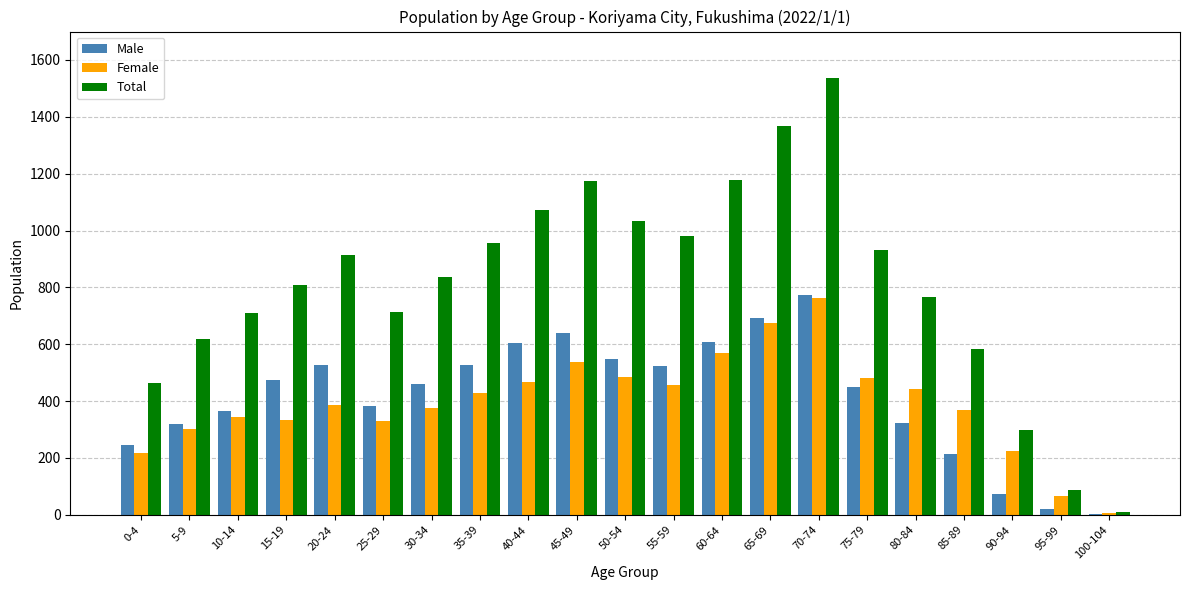

Which series has the widest spread of values?

Total